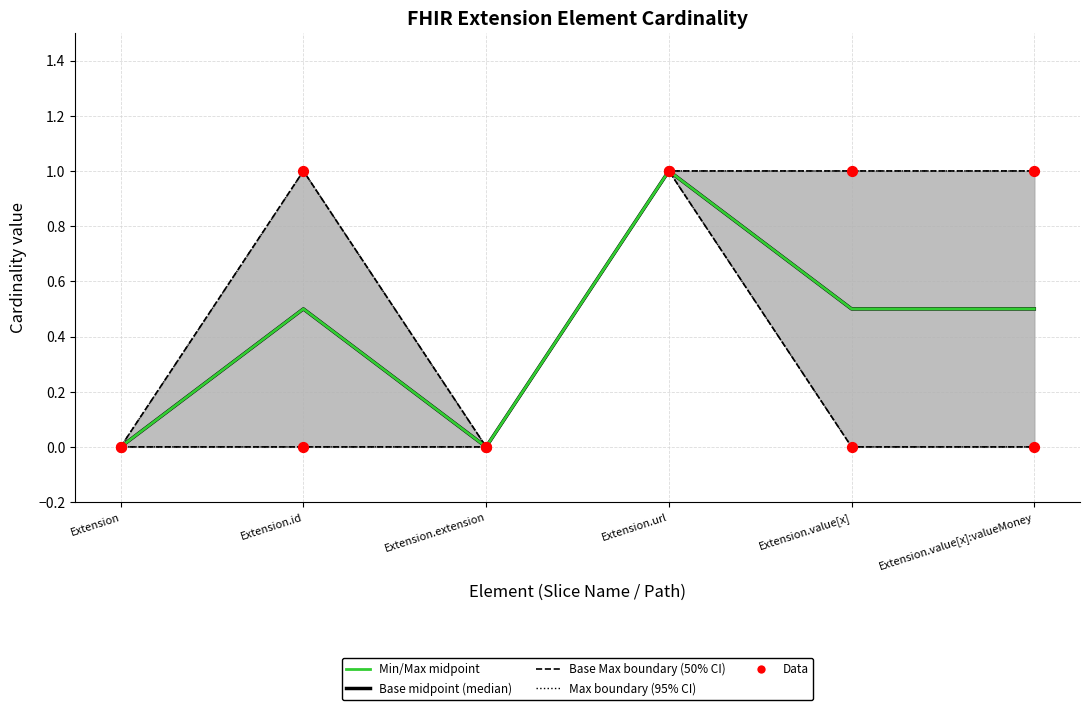

At which category is the sum across all series the highest?

Extension.url